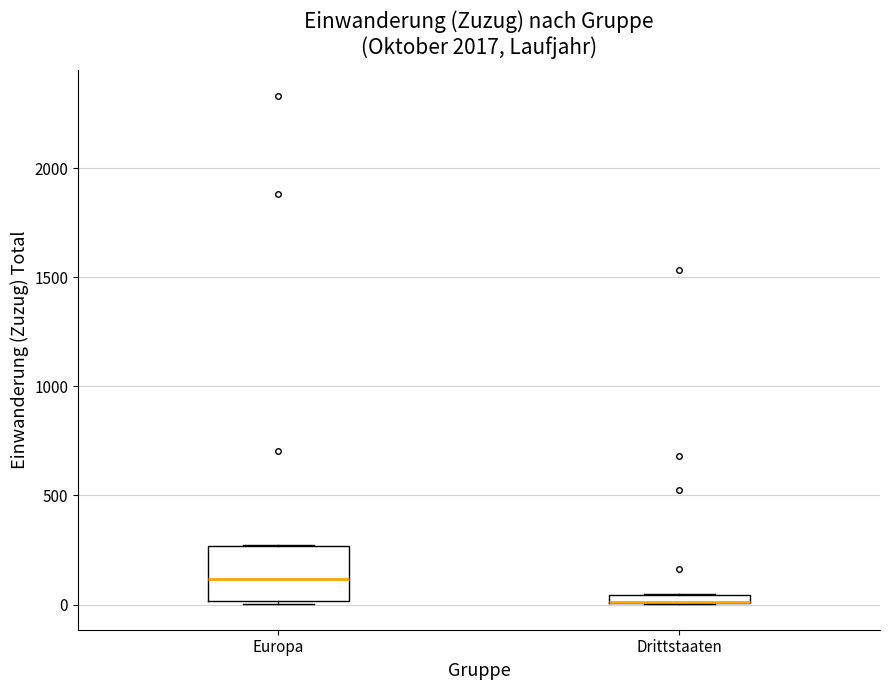

Where is the lower edge of the box for Drittstaaten on the y-axis? The values are not printed on the chart, so give them approximately, as read against the axis.

0